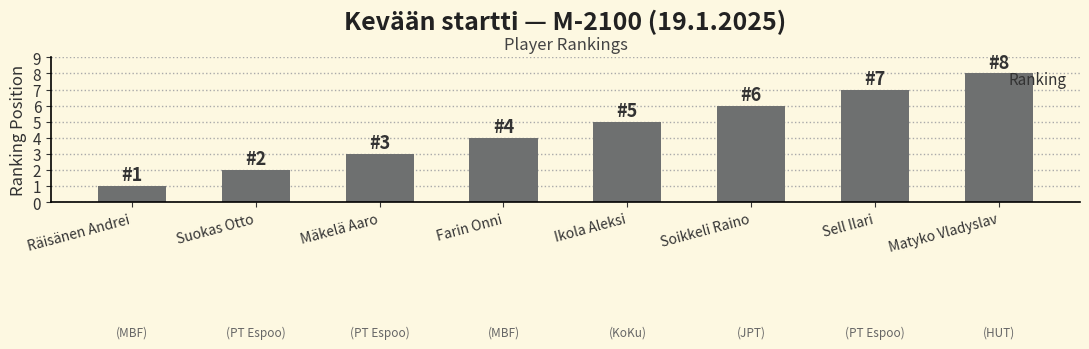

Is it true that the value at Räisänen Andrei is 1?

True